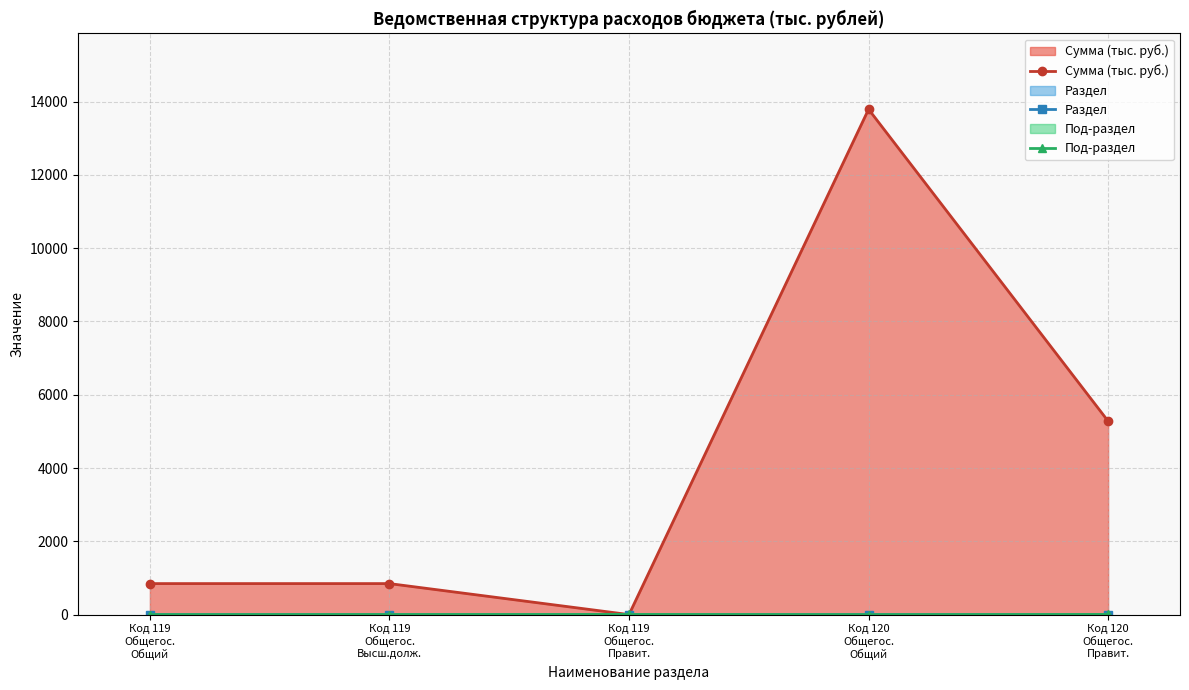

Where is the first local maximum for Сумма (тыс. руб.)?

Код 120
Общегос.
Общий